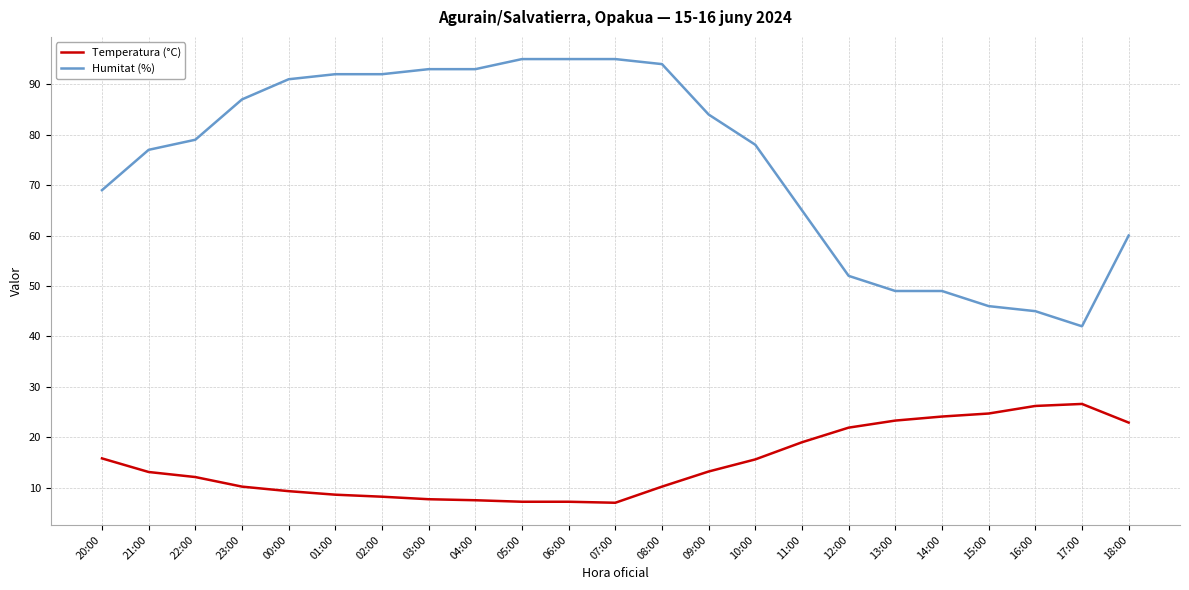

How many lines are shown in the chart?

2